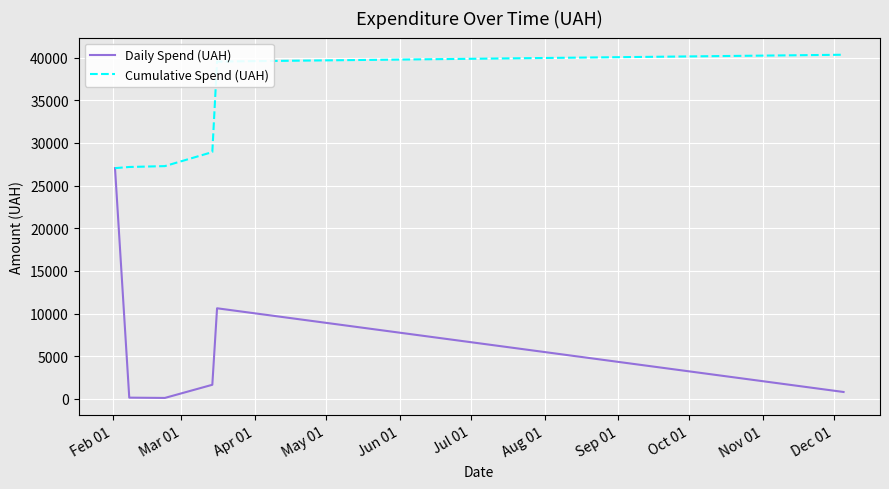

List the series in order of their peak value, highest first.

Cumulative Spend (UAH), Daily Spend (UAH)